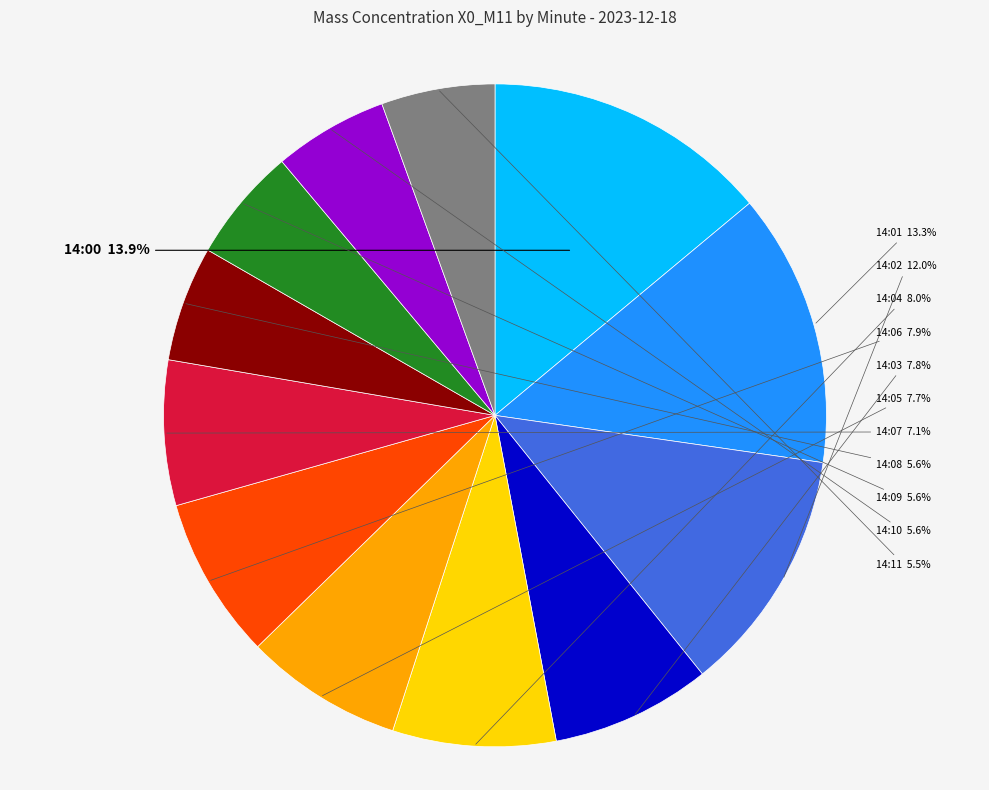

Is there any slice that represents more than half of the pie?

No